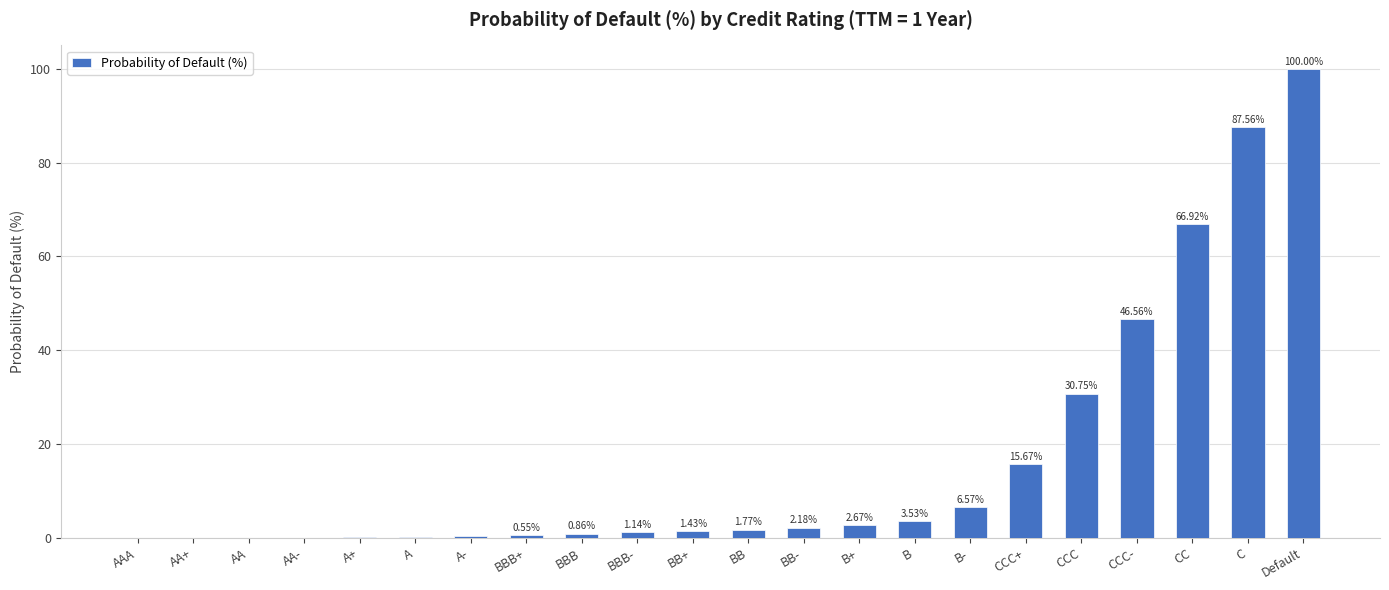

Where is the data nearest to the value 50?

CCC-